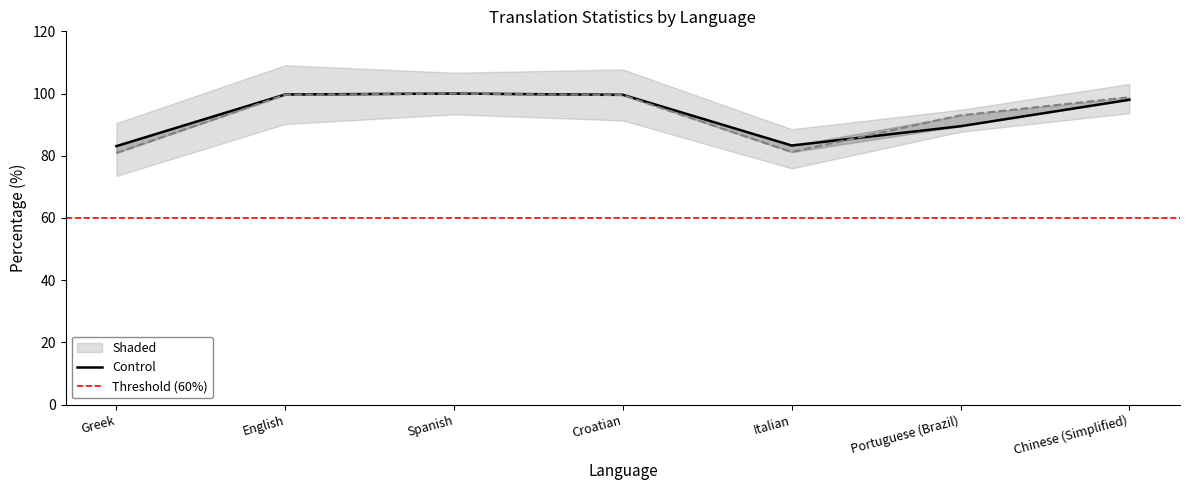

True or false: translated_words_percent has more than 2 interior local peaks.

False